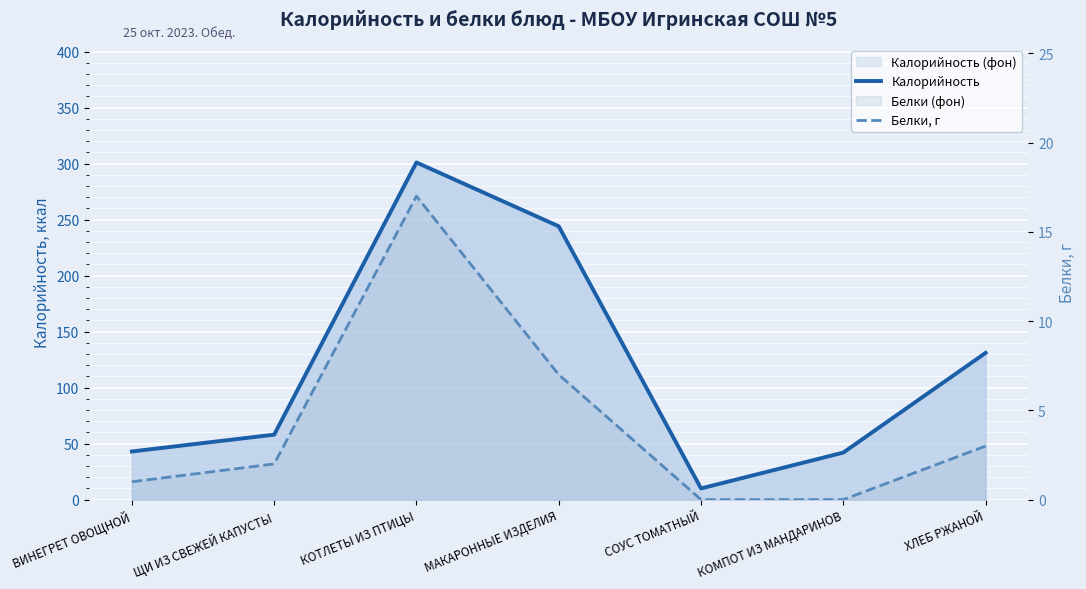

What position from the left is КОТЛЕТЫ ИЗ ПТИЦЫ?

3